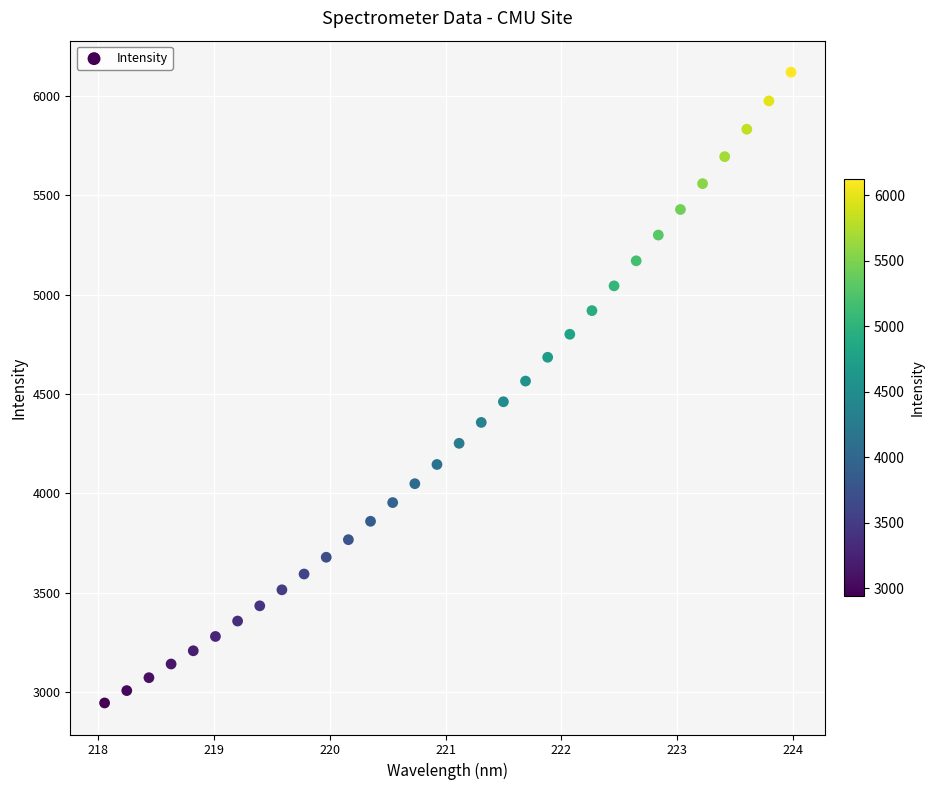

What is the range of Y values (max minus min)?

3174.6